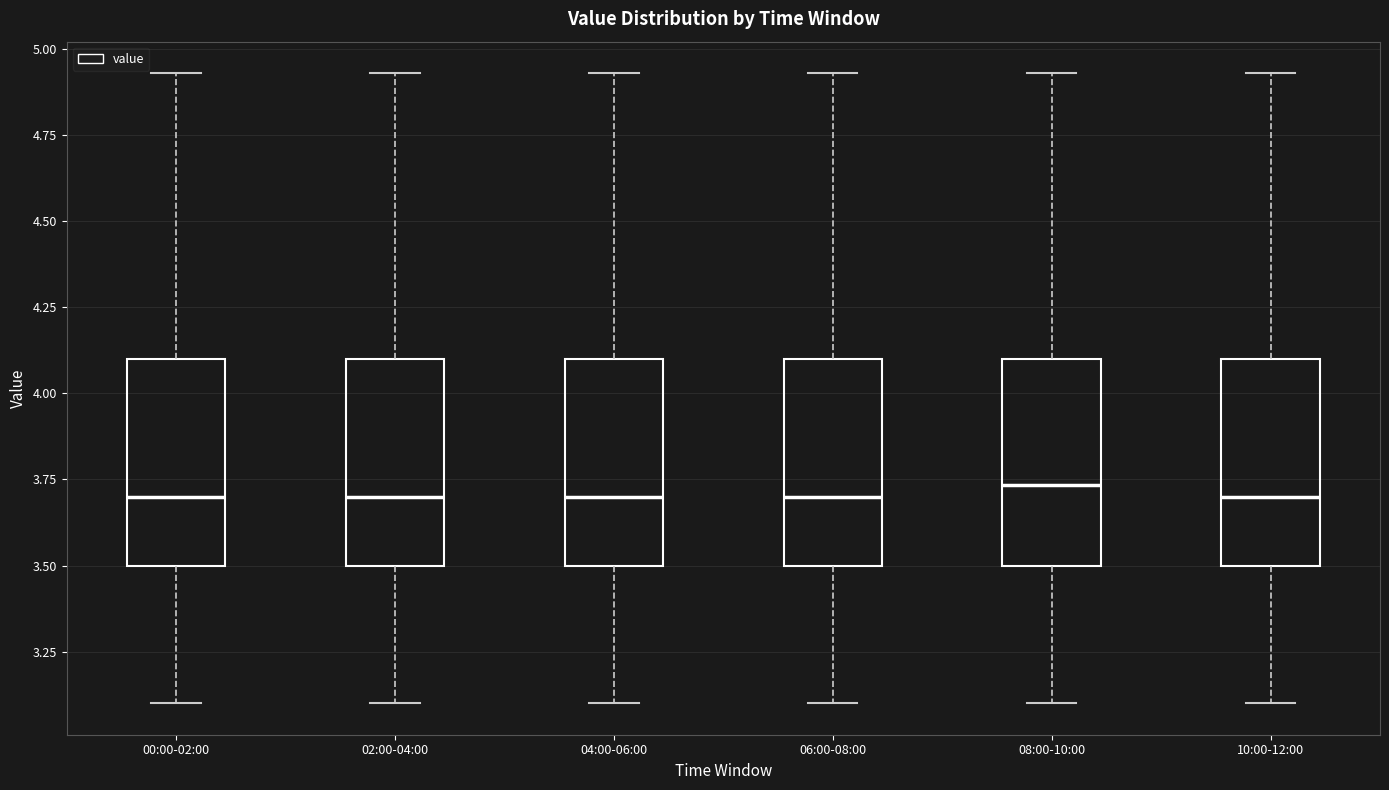

Where does the lower whisker of the box for 10:00-12:00 end on the y-axis? The values are not printed on the chart, so give them approximately, as read against the axis.

3.10